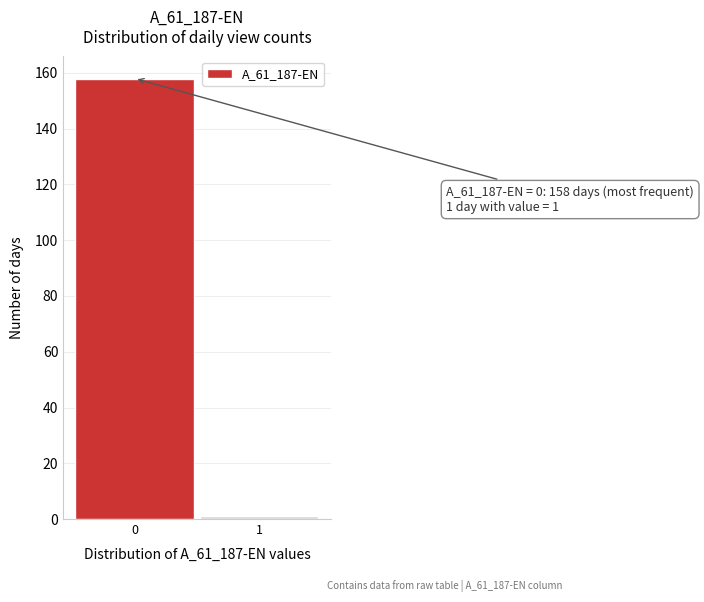

Reading left to right, transcribe all the data shown in this chart.

158	1